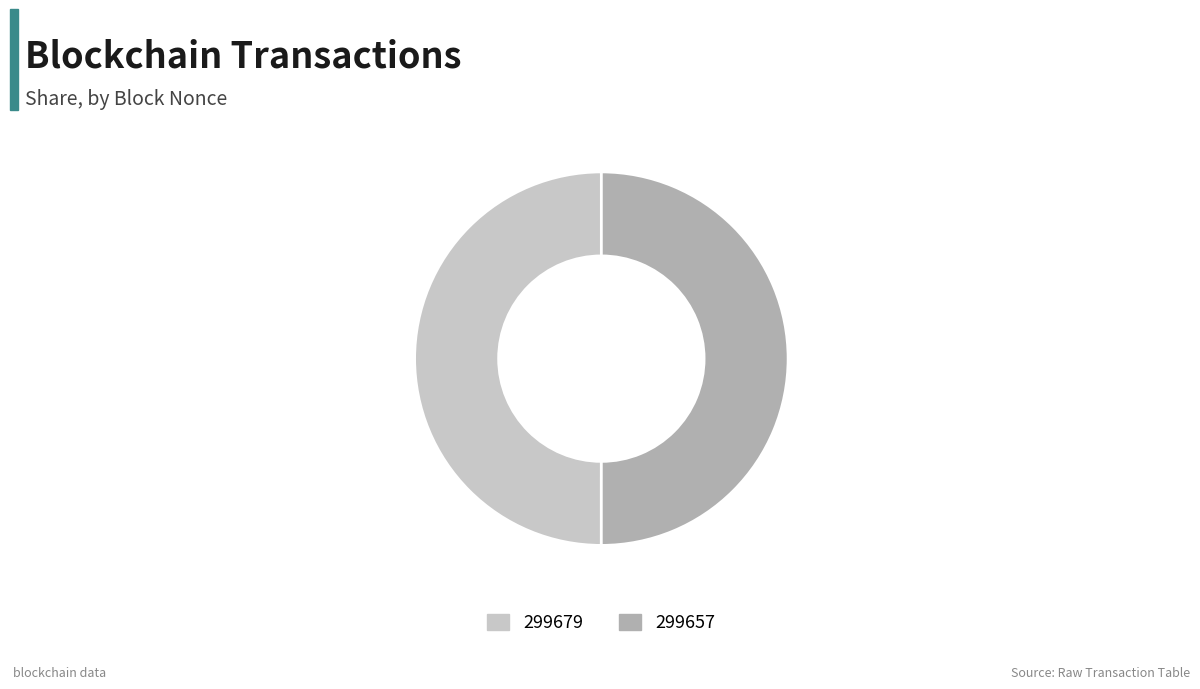

Combined, do 299657 and 299679 account for over 50%?

Yes